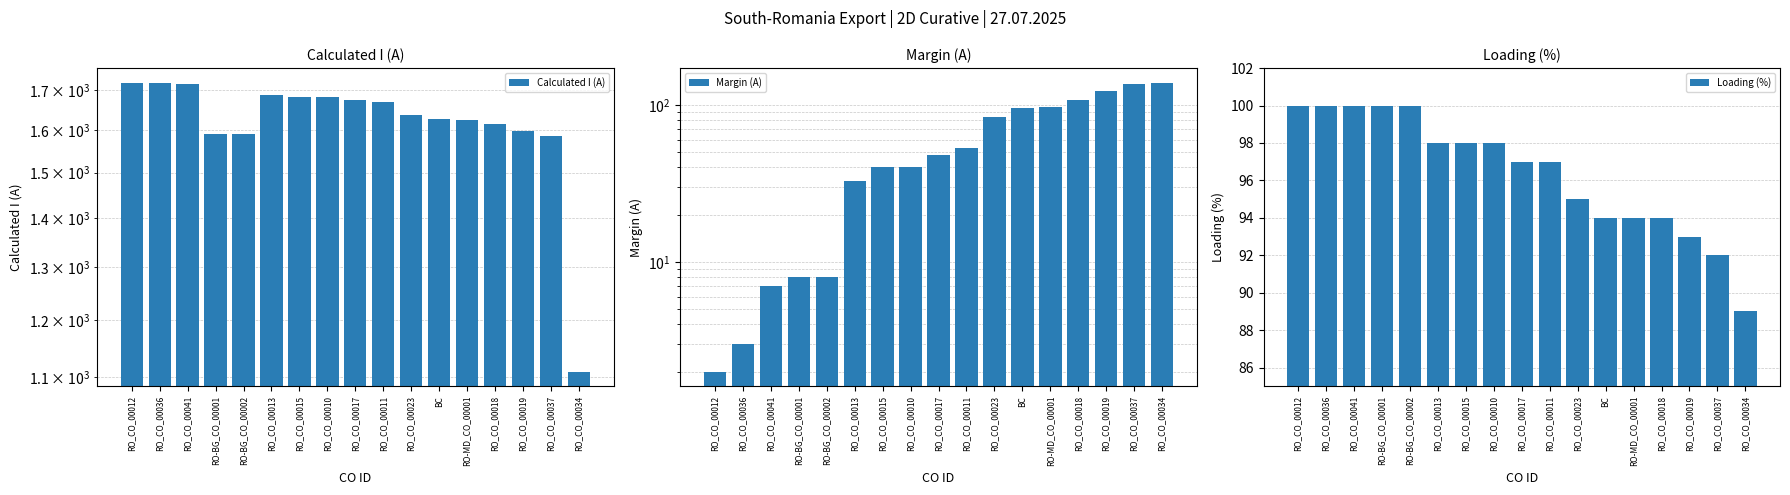

Which series has the largest total across all categories?

Calculated I (A)